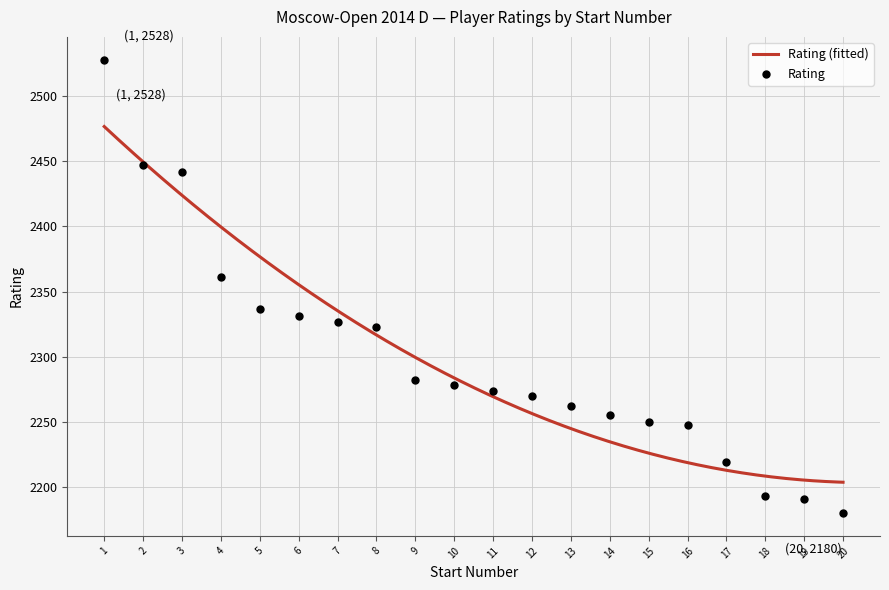

What is the ratio of the value at 11 to the value at 15?

1.0